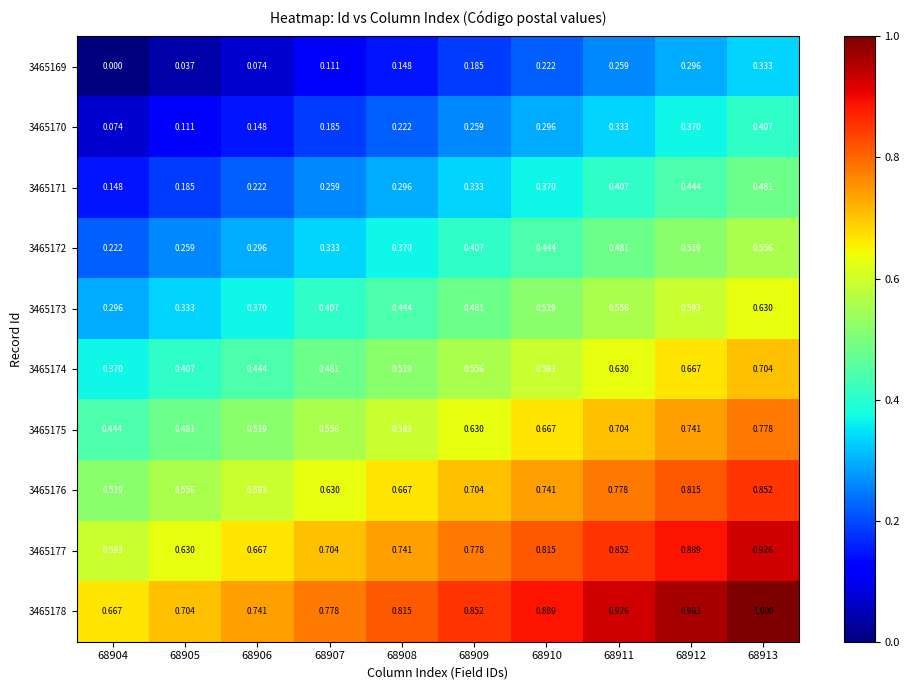

Is the value of 3465173 at 68911 greater than the value of 3465174 at 68910?

No